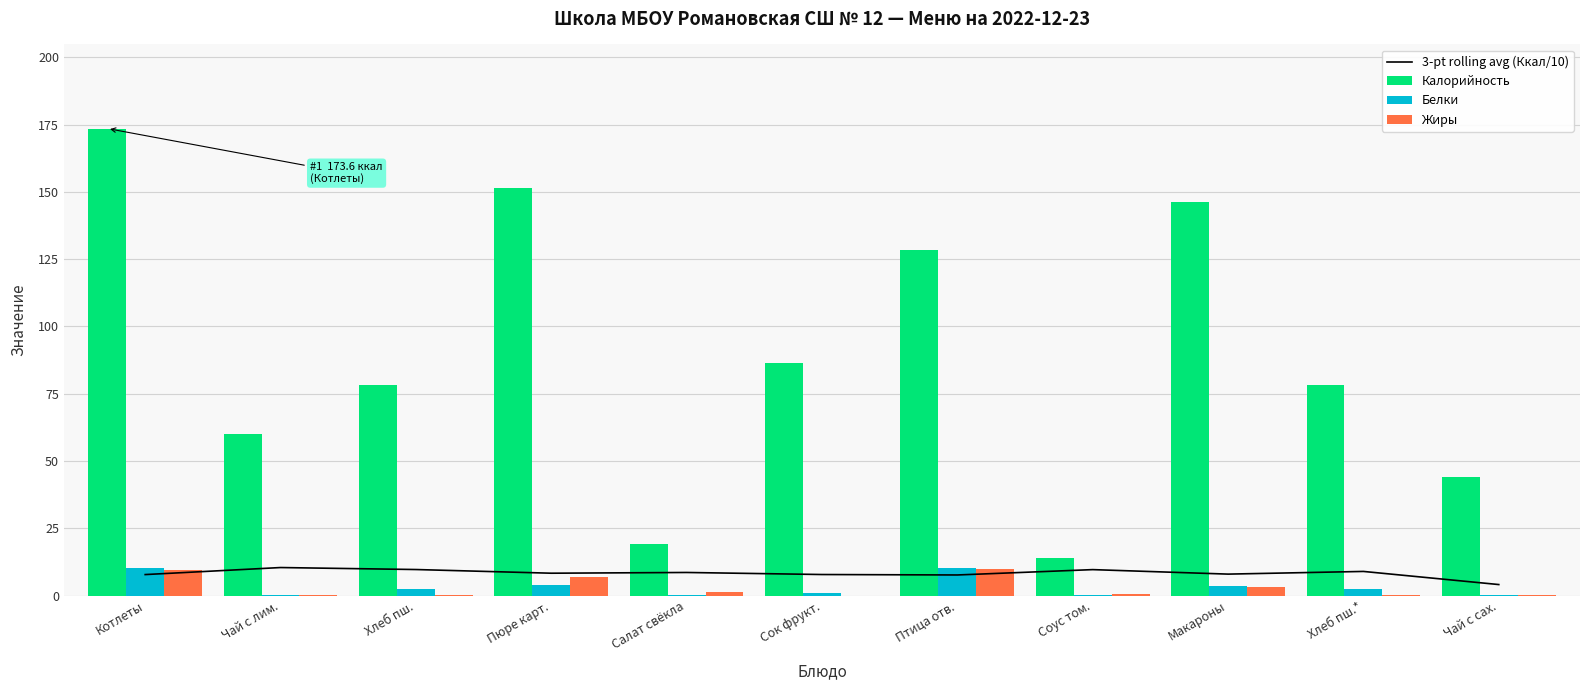

What is the label of the 4th bar from the left?

Пюре карт.